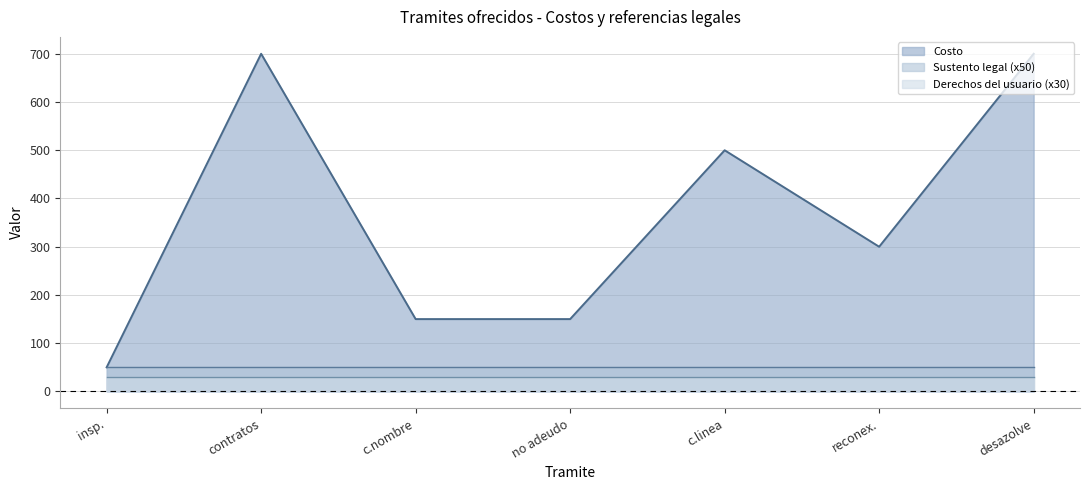

What position from the left is solicitudes de contratos de agua y alcantarillado?

2